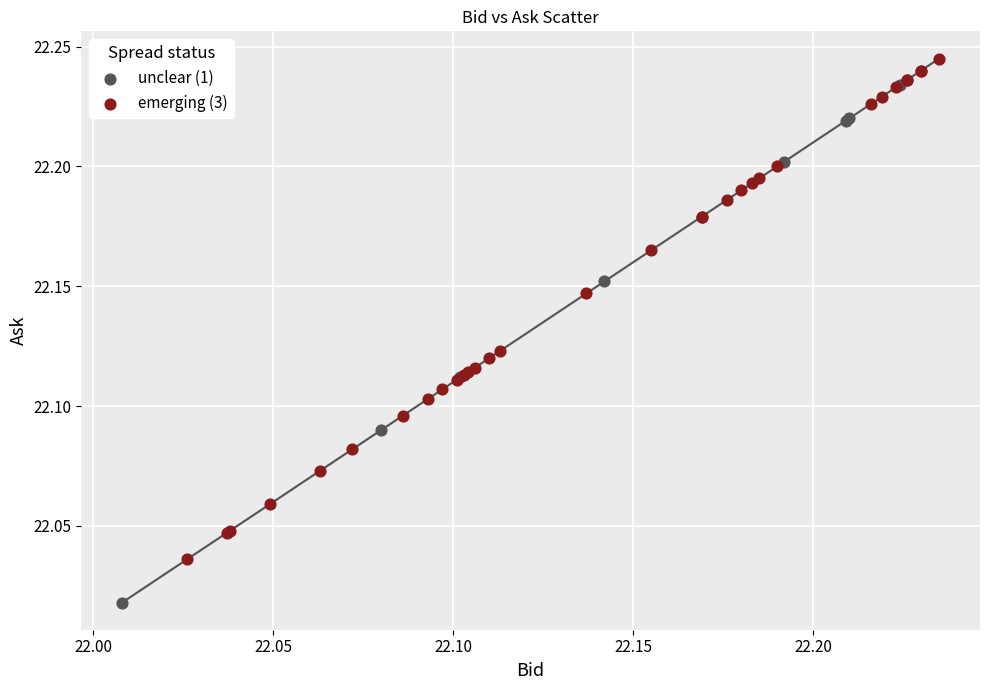

Which series contains the lowest Y value?

unclear (1)